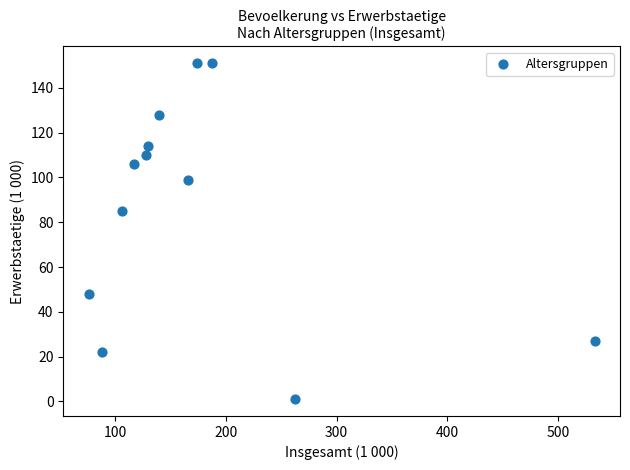

What Y value in the scatter plot is closest to 76?

85